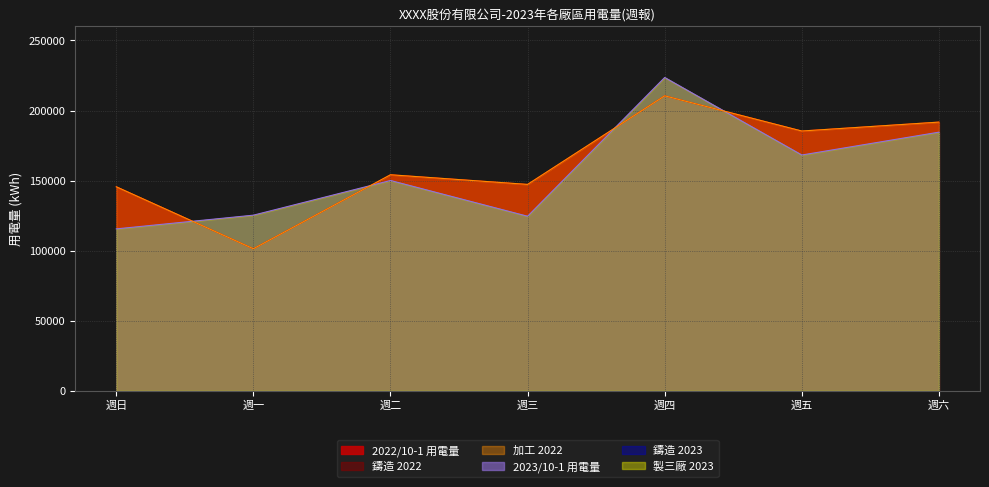

How many categories are shown in the chart?

7